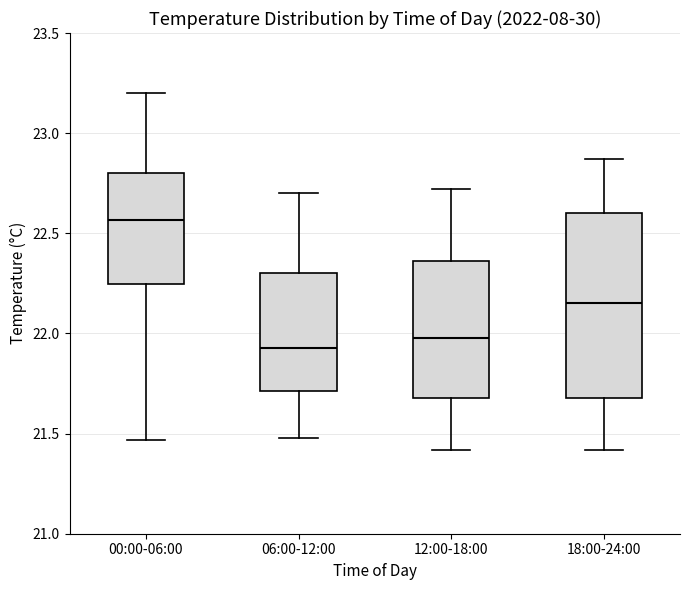

Reading left to right, read every box against the y-axis: the position of its median line, the range the box covers, and the ends of its whiskers. The values are not printed on the chart, so give them approximately, as read against the axis.

00:00-06:00: median 22.55, box 22.25 to 22.80, whiskers 21.45 to 23.20
06:00-12:00: median 21.95, box 21.70 to 22.30, whiskers 21.50 to 22.70
12:00-18:00: median 22.00, box 21.70 to 22.35, whiskers 21.40 to 22.70
18:00-24:00: median 22.15, box 21.70 to 22.60, whiskers 21.40 to 22.85